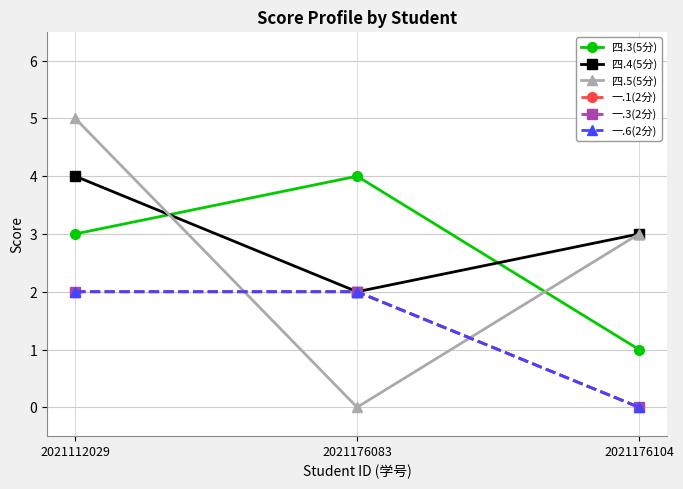

What is the sum of all 一.1(2分) values?

4